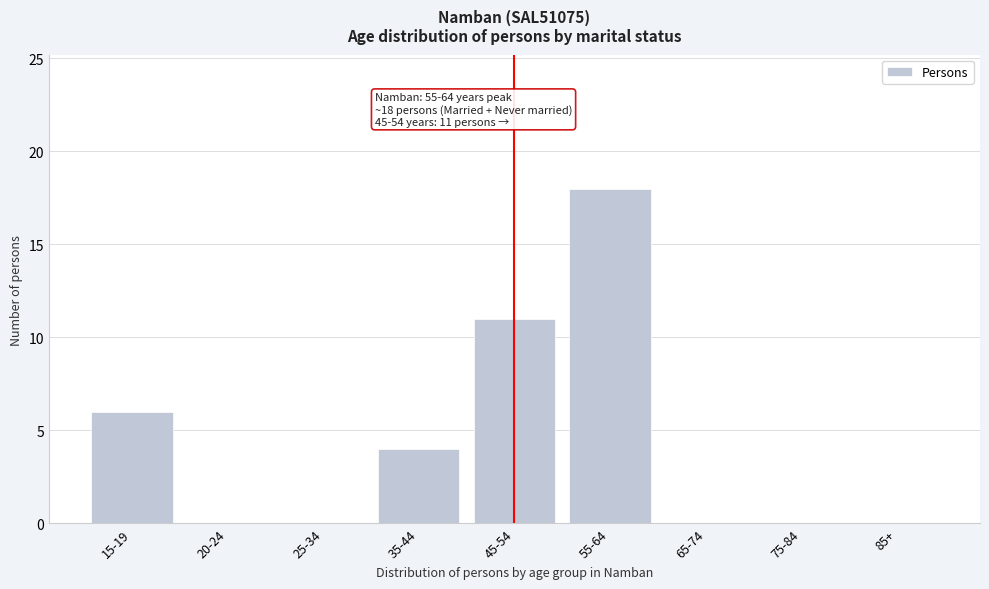

Reading left to right, what are all the values shown in this chart?

15-19=6	20-24=0	25-34=0	35-44=4	45-54=11	55-64=18	65-74=0	75-84=0	85+=0